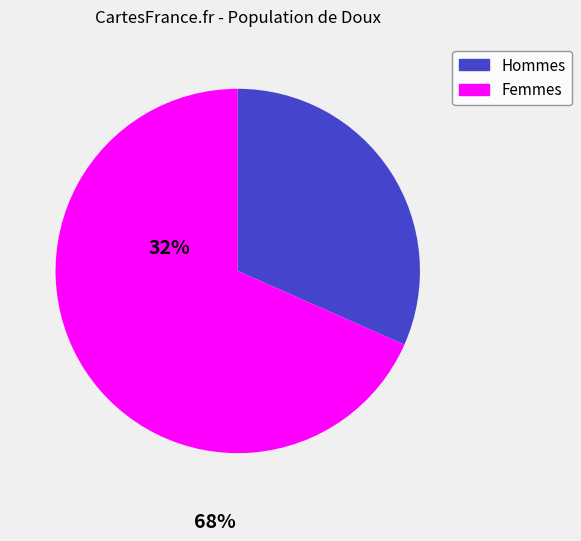

How many slices are in this pie chart?

2